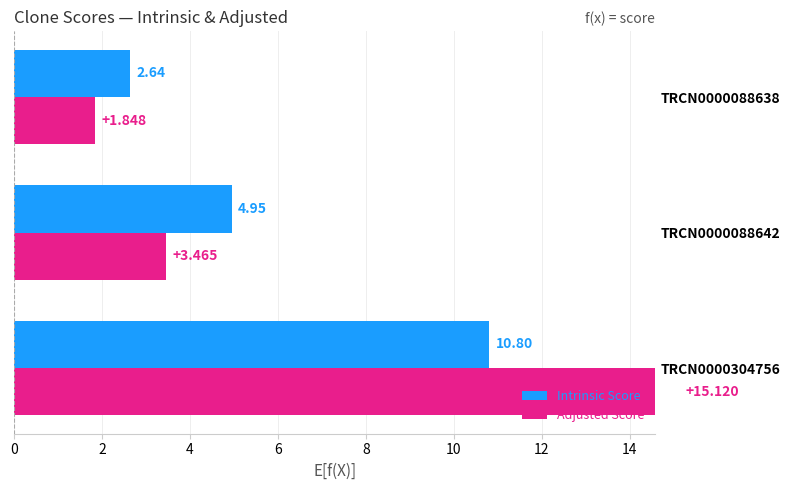

How many groups of bars are there?

3